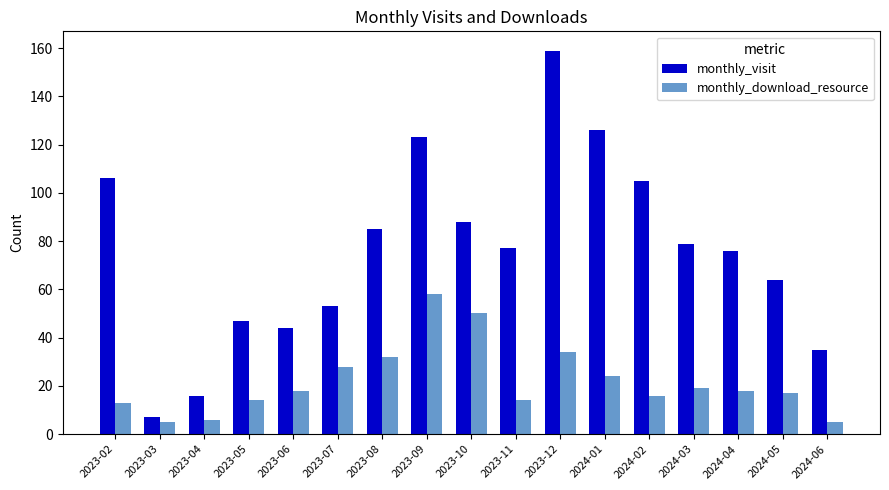

Reading left to right, list all the values displayed in this chart.

monthly_visit: 106	7	16	47	44	53	85	123	88	77	159	126	105	79	76	64	35
monthly_download_resource: 13	5	6	14	18	28	32	58	50	14	34	24	16	19	18	17	5